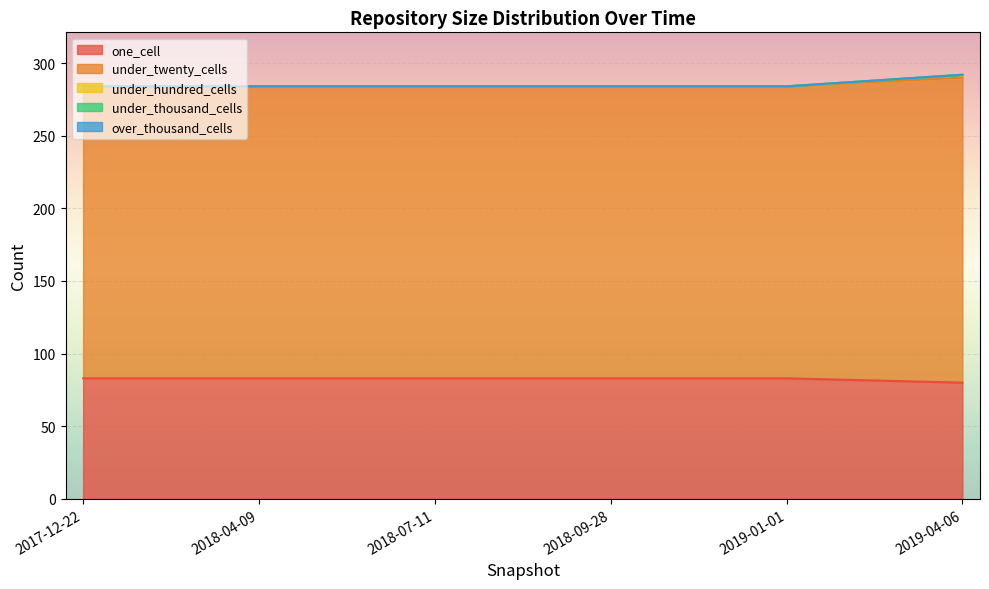

The over_thousand_cells series shows 0 at 2018-07-11. True or false?

True